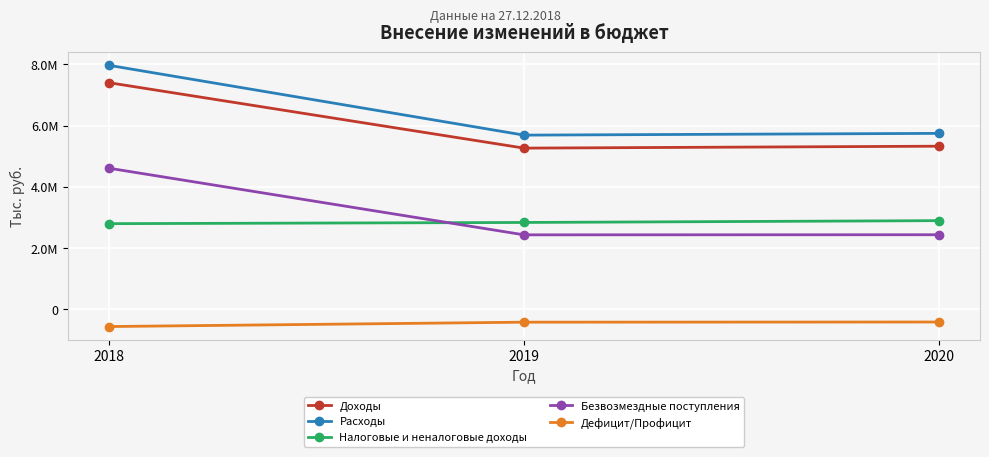

Between 2020 and 2019, which is larger?

2020